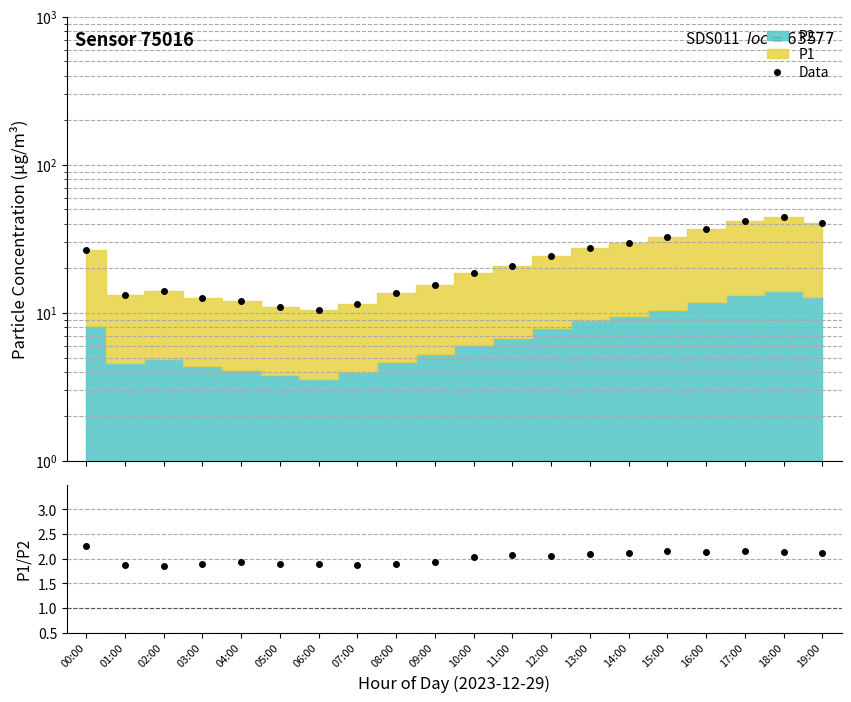

Read the Data value at 08:00.

13.6